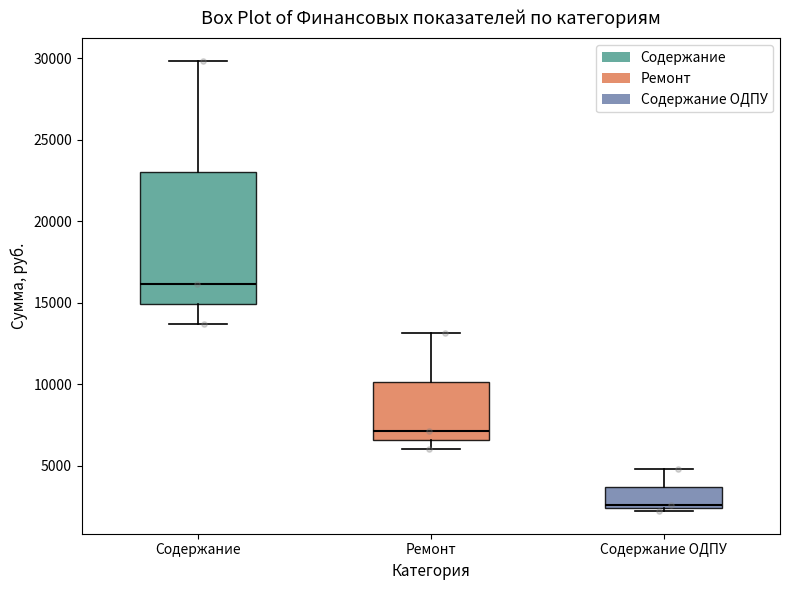

Reading left to right, read every box against the y-axis: the position of its median line, the range the box covers, and the ends of its whiskers. The values are not printed on the chart, so give them approximately, as read against the axis.

Содержание: median 16000, box 15000 to 23000, whiskers 13500 to 30000
Ремонт: median 7000, box 6500 to 10000, whiskers 6000 to 13000
Содержание ОДПУ: median 2500 (just above the box's lower edge), box 2500 to 3500, whiskers 2000 to 5000